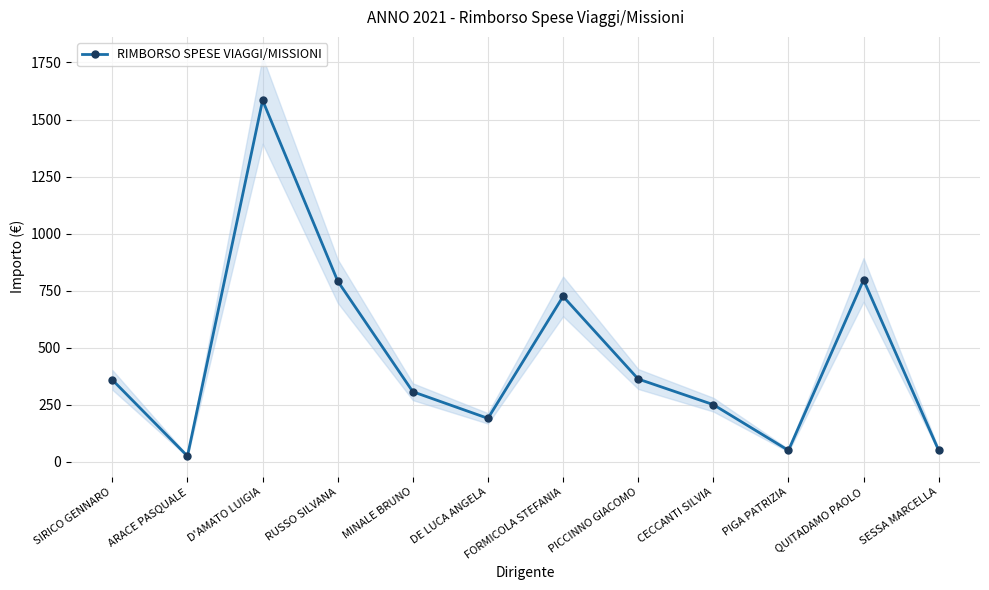

List the labels in order of value, largest first.

D'AMATO LUIGIA, QUITADAMO PAOLO, RUSSO SILVANA, FORMICOLA STEFANIA, PICCINNO GIACOMO, SIRICO GENNARO, MINALE BRUNO, CECCANTI SILVIA, DE LUCA ANGELA, PIGA PATRIZIA, SESSA MARCELLA, ARACE PASQUALE